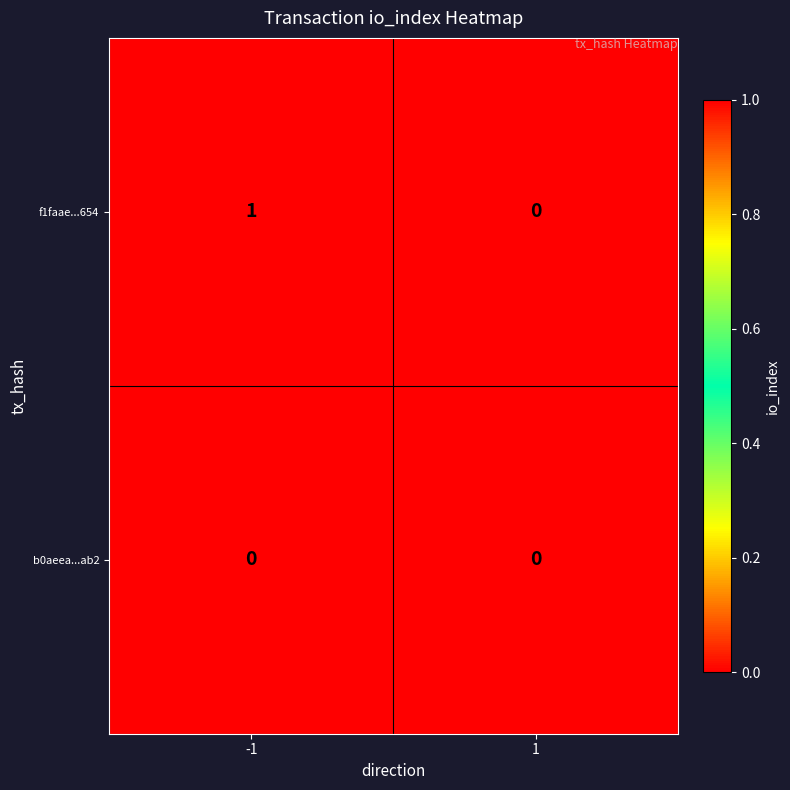

Rank the series by their maximum value, from highest to lowest.

f1faae...654, b0aeea...ab2